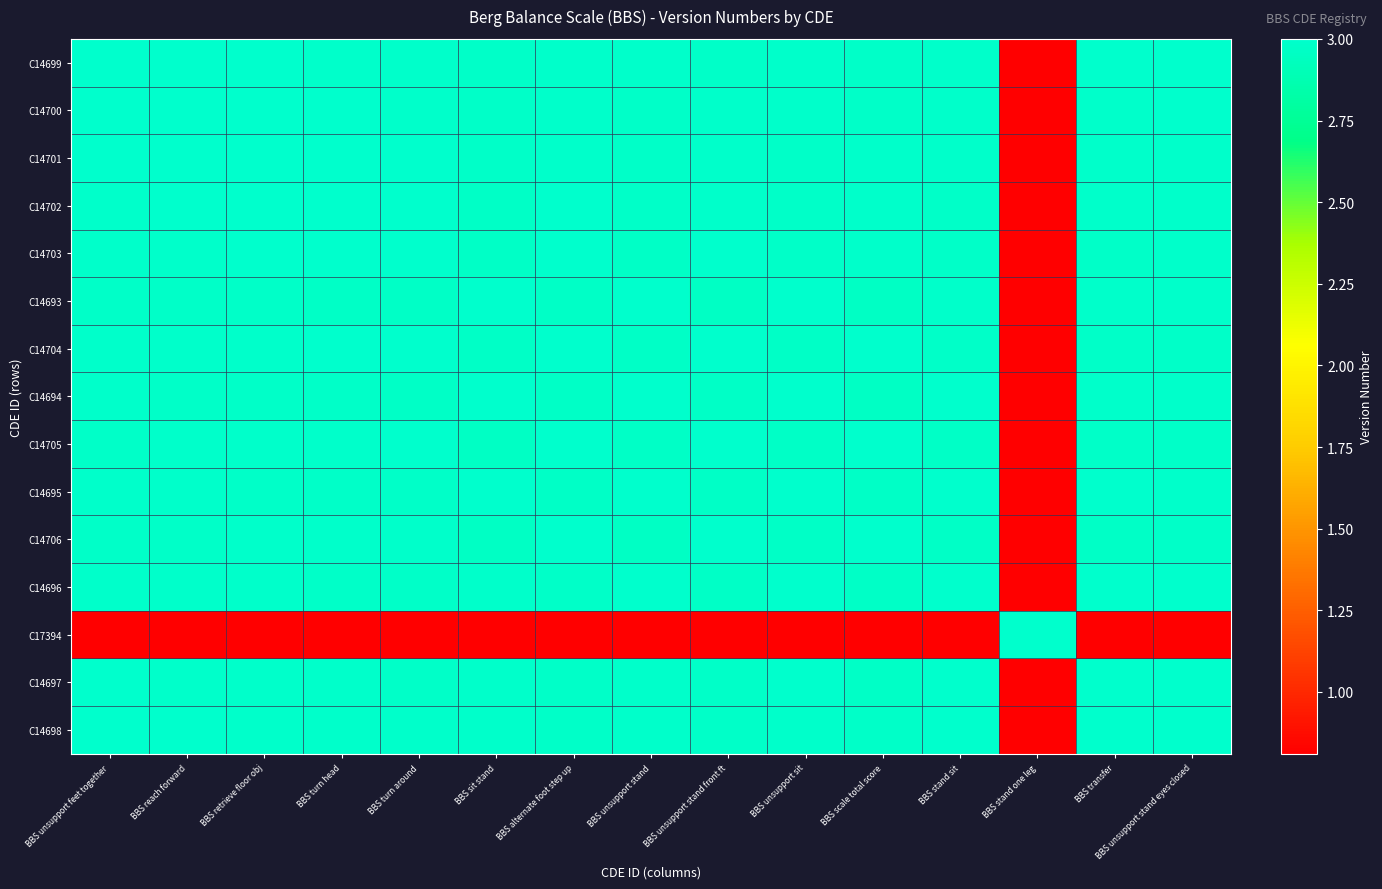

List the series in order of their peak value, highest first.

C14699, C14700, C14701, C14702, C14703, C14693, C14704, C14694, C14705, C14695, C14706, C14696, C17394, C14697, C14698